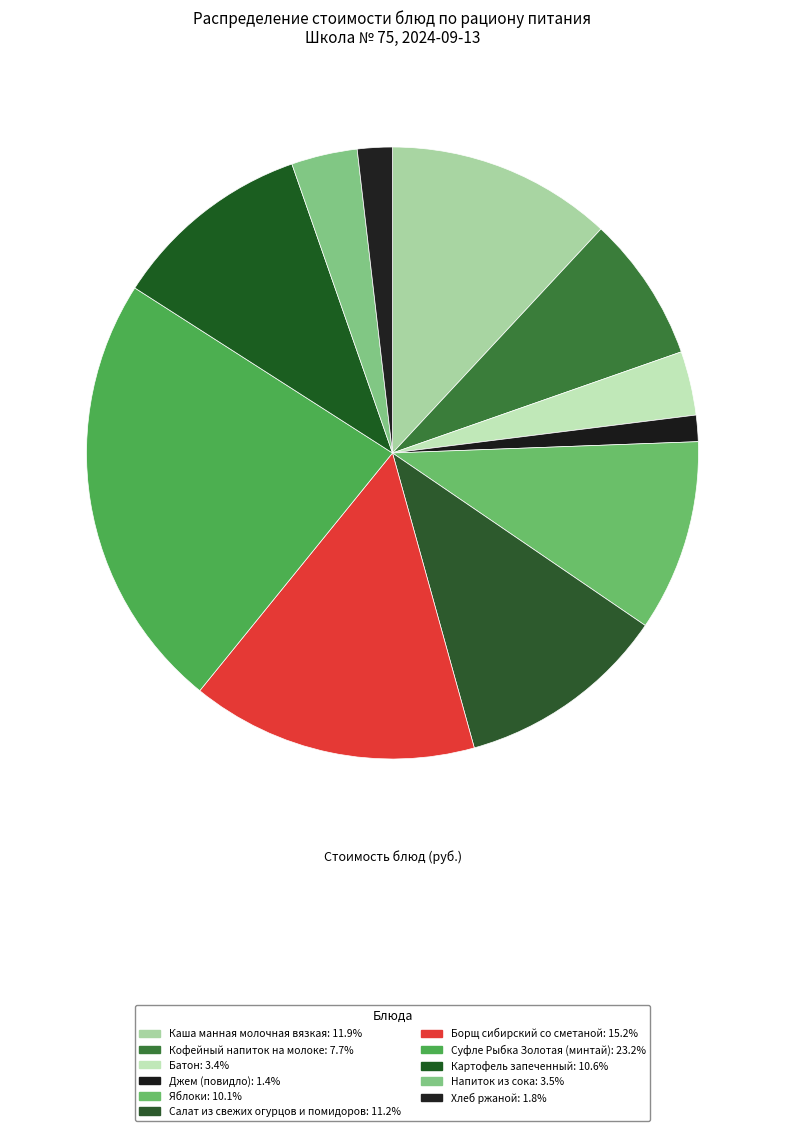

What is the largest slice in the pie chart?

Суфле Рыбка Золотая (минтай)